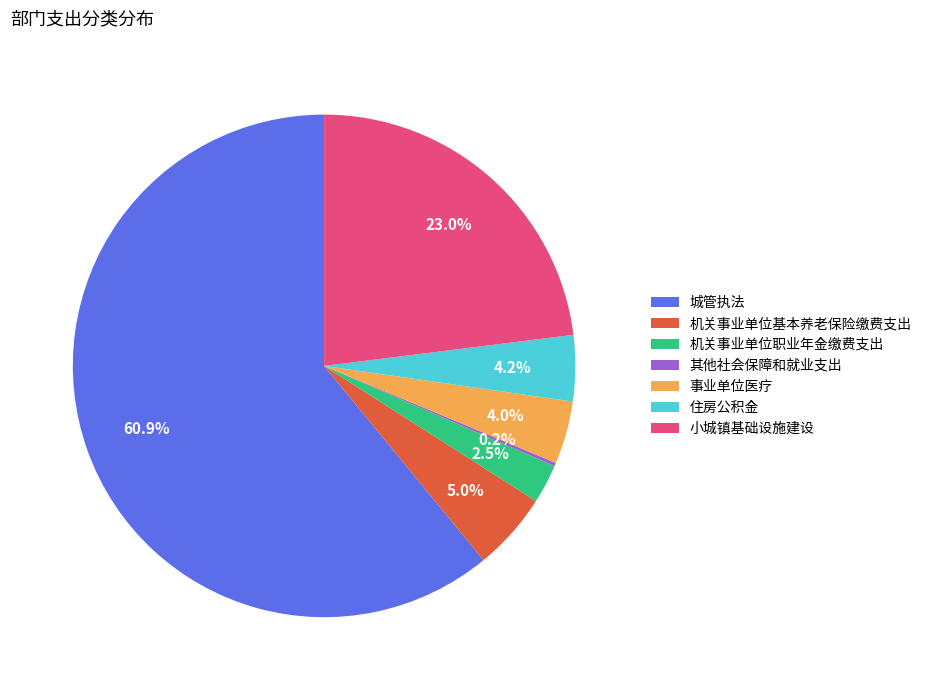

Which has a higher value, 小城镇基础设施建设 or 事业单位医疗?

小城镇基础设施建设